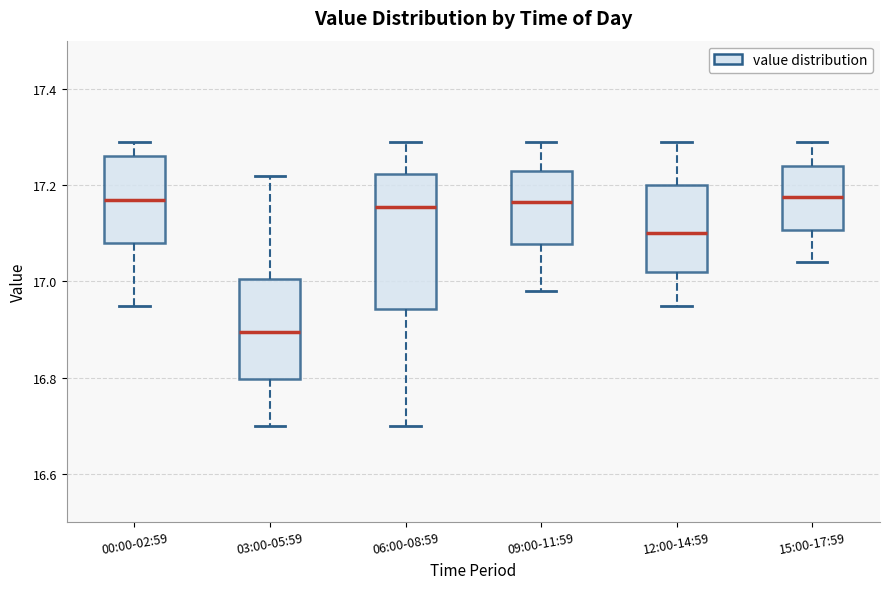

Which box has the lowest median line?

03:00-05:59